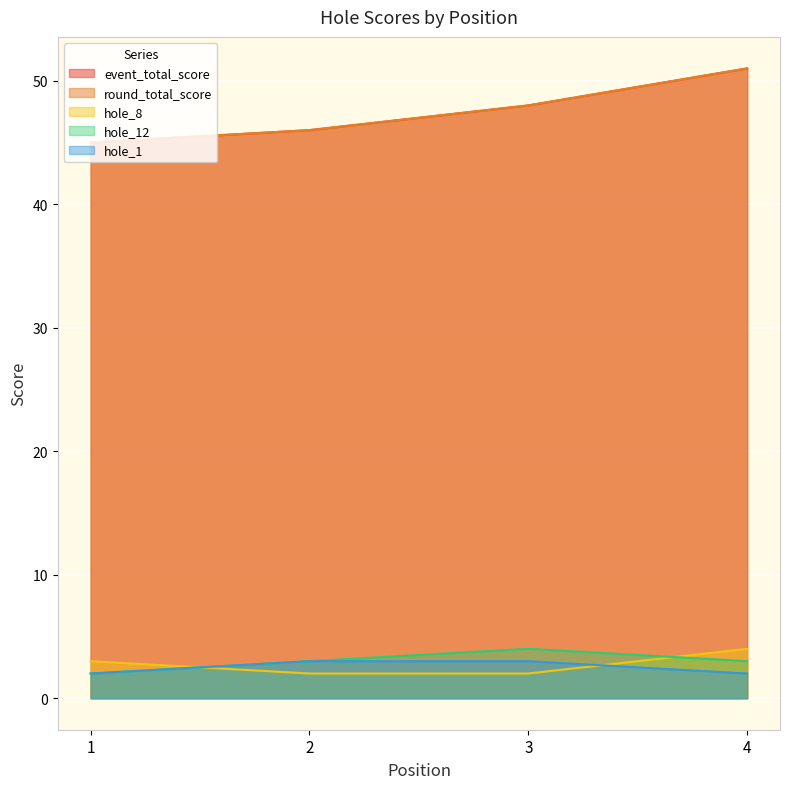

At which category is the sum across all series the highest?

4